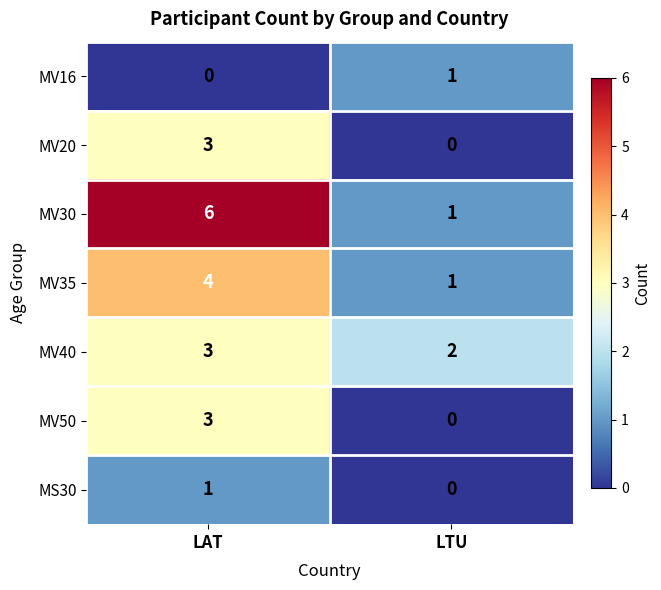

Rank the categories by MV50 value from lowest to highest.

LTU, LAT